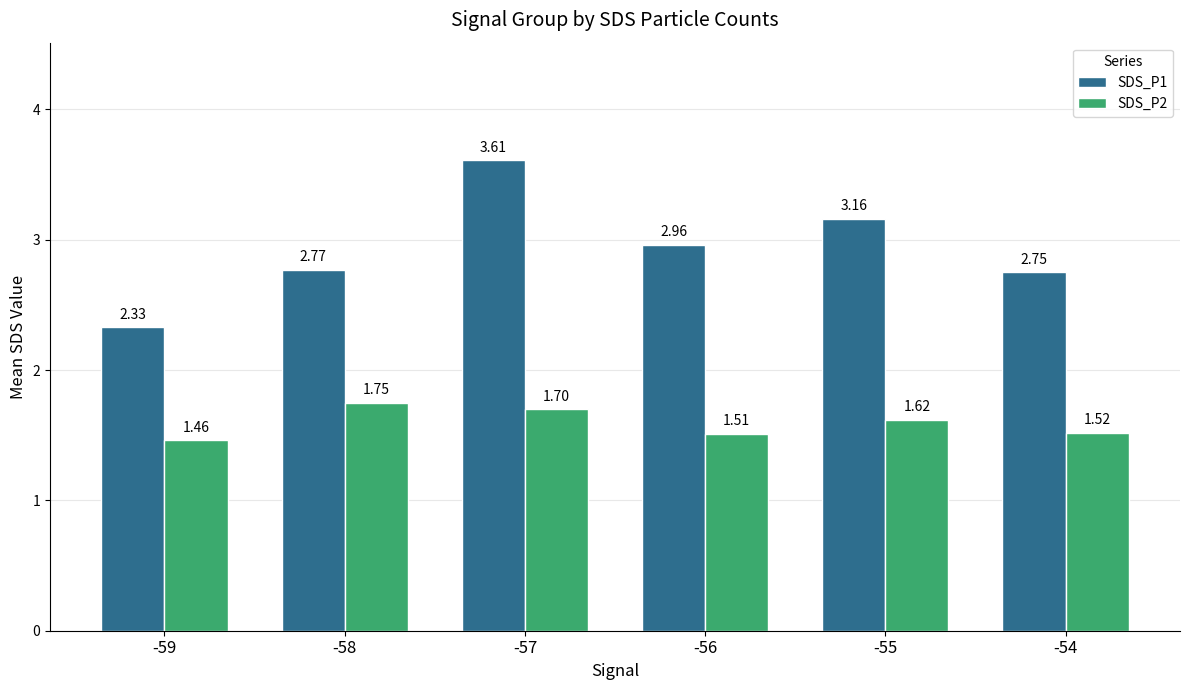

Which series changed the most between -58 and -56?

SDS_P2